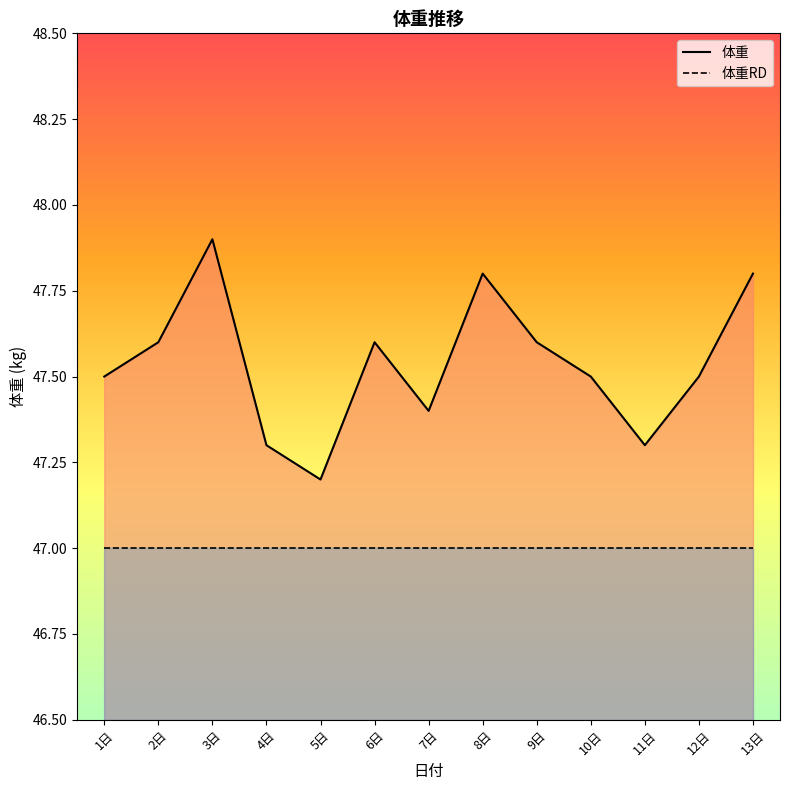

What is the label of the 4th point from the right?

10日